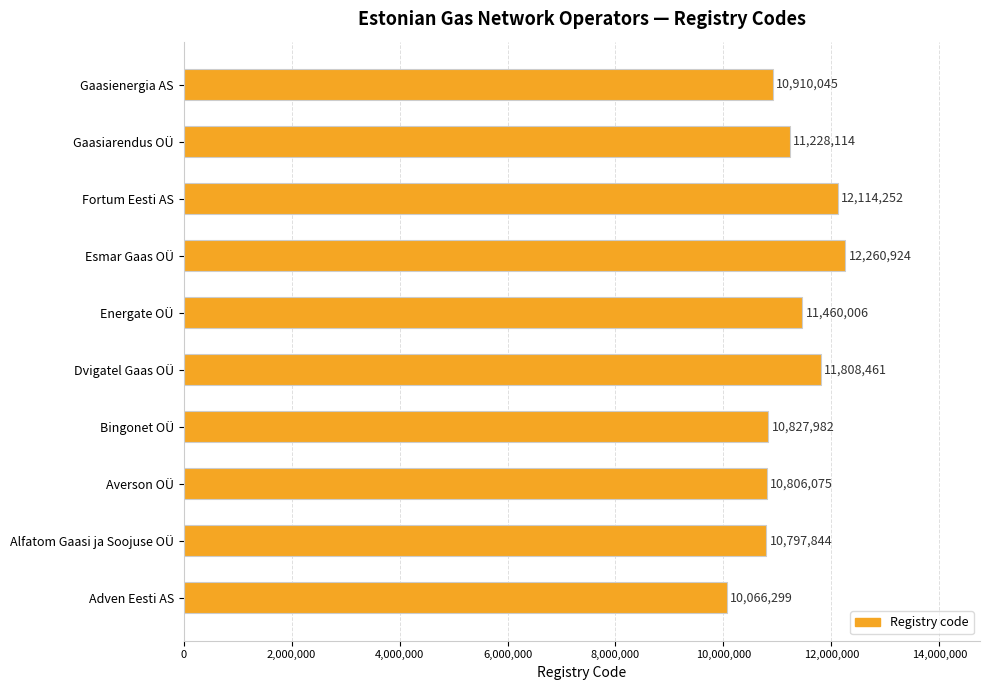

Where is the data nearest to the value 11163611?

Gaasiarendus OÜ